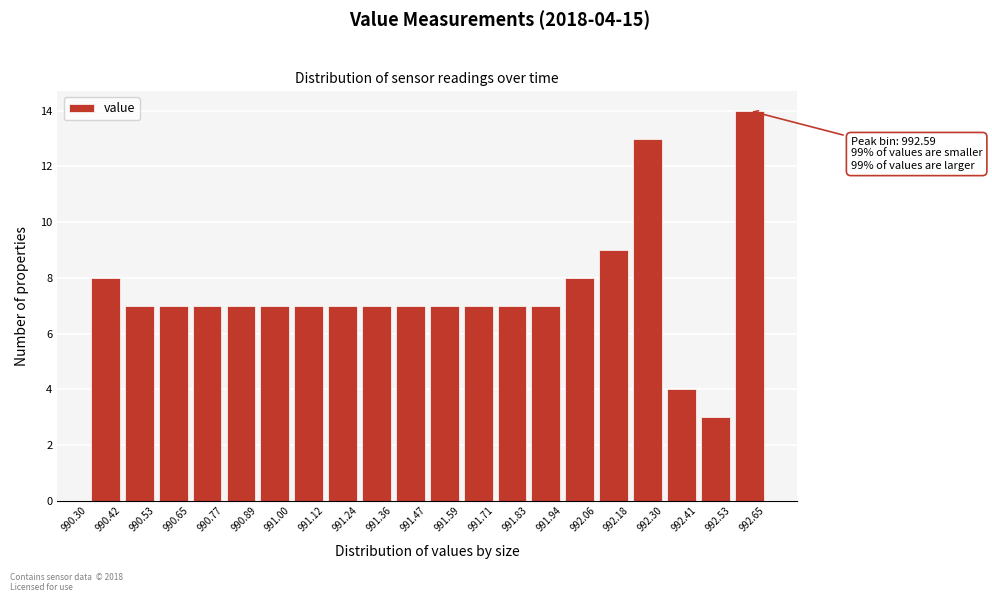

Which range on the x-axis has the tallest bar?

992.53 to 992.65